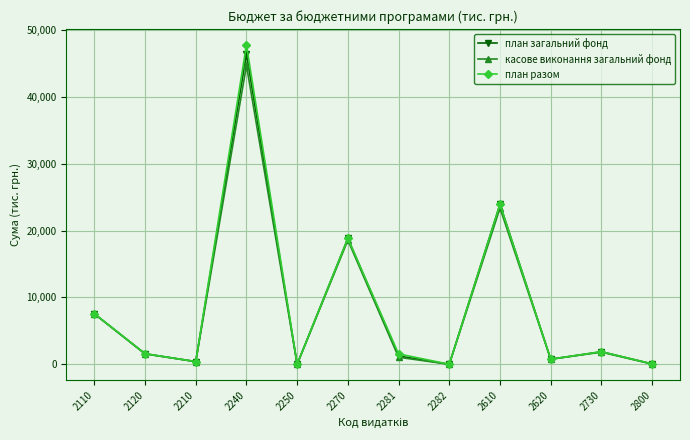

What is the value of the план разом point at the 11th from the left?

1881.1